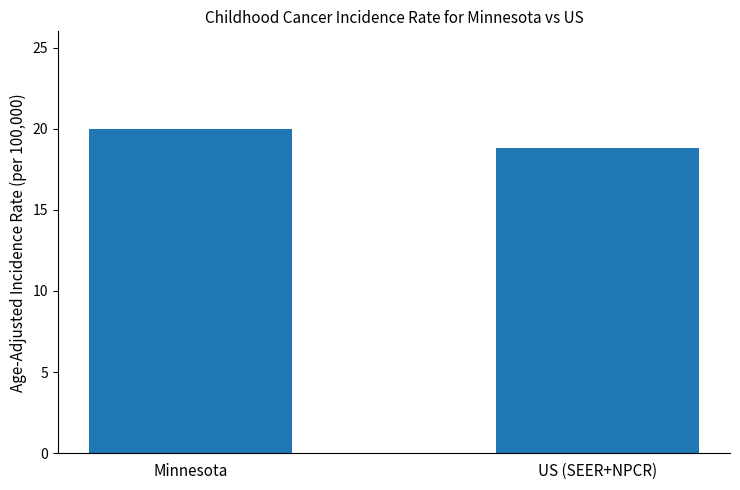

What is the sum of the values at US (SEER+NPCR) and Minnesota?

38.8